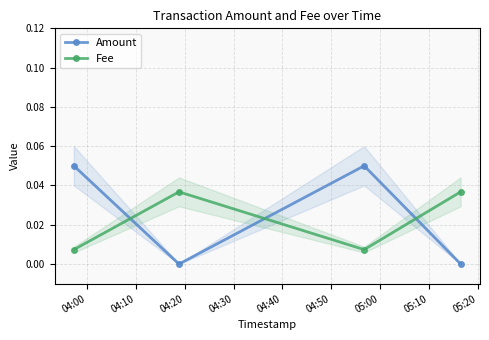

In Fee, how many points are higher than both neighbors (excluding endpoints)?

1